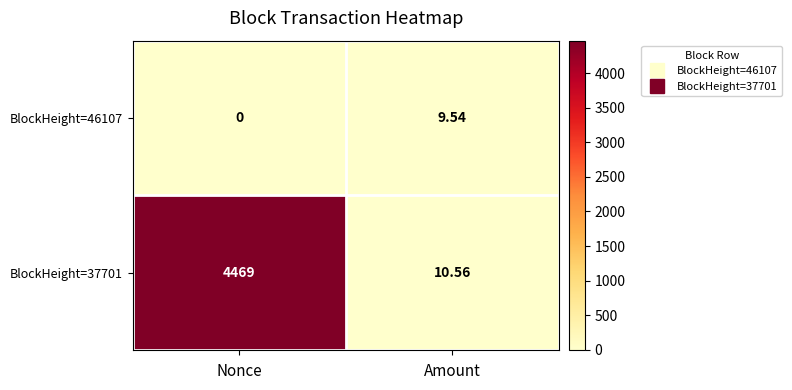

At which category is the sum across all series the highest?

Nonce